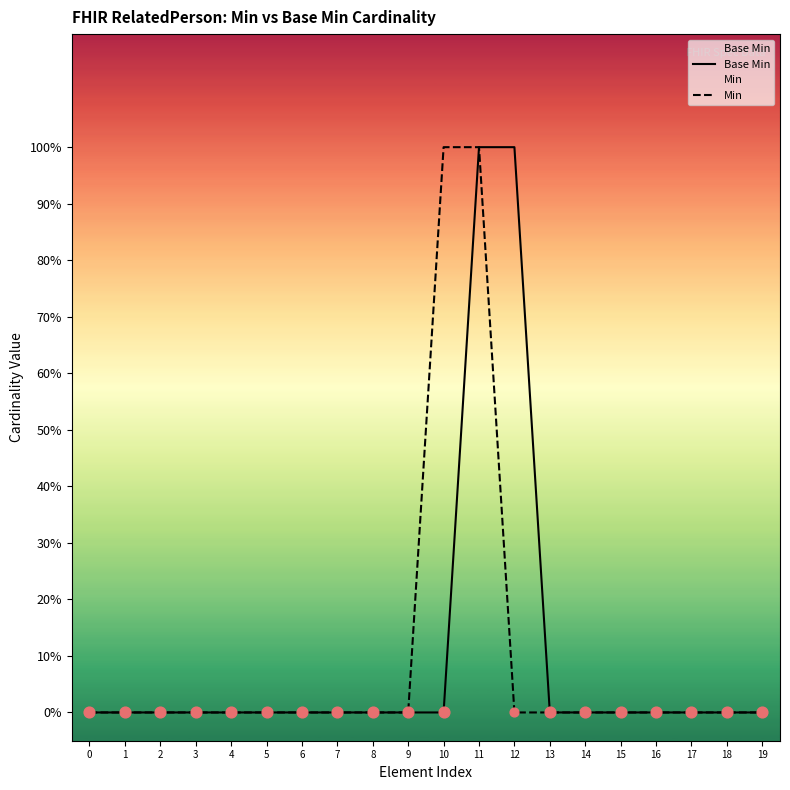

What are all the series names shown in the legend?

Base Min, Min